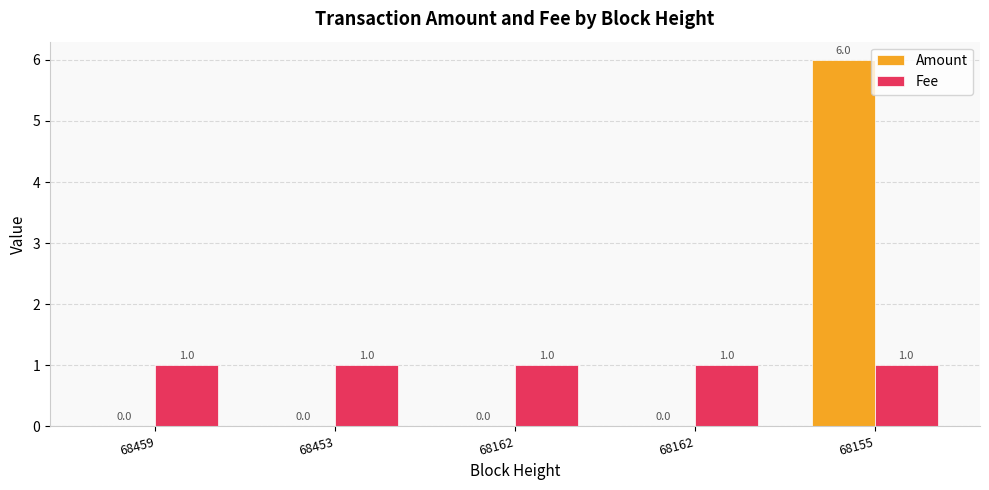

At which category is the sum across all series the highest?

68155